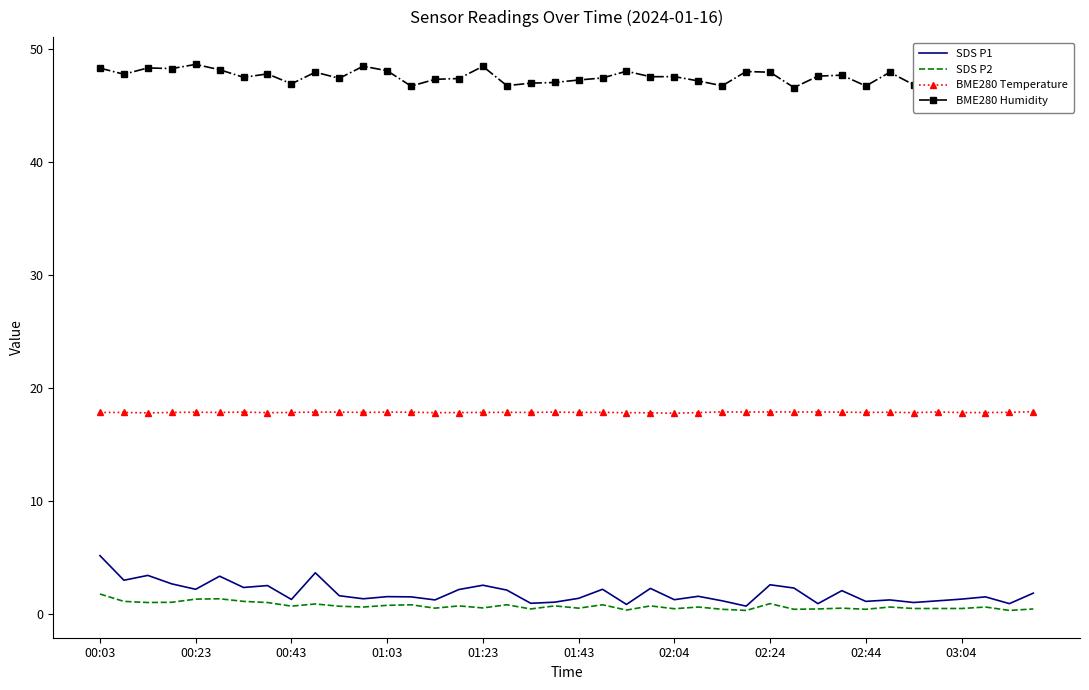

What is the highest value of the BME280 Temperature series?

17.9